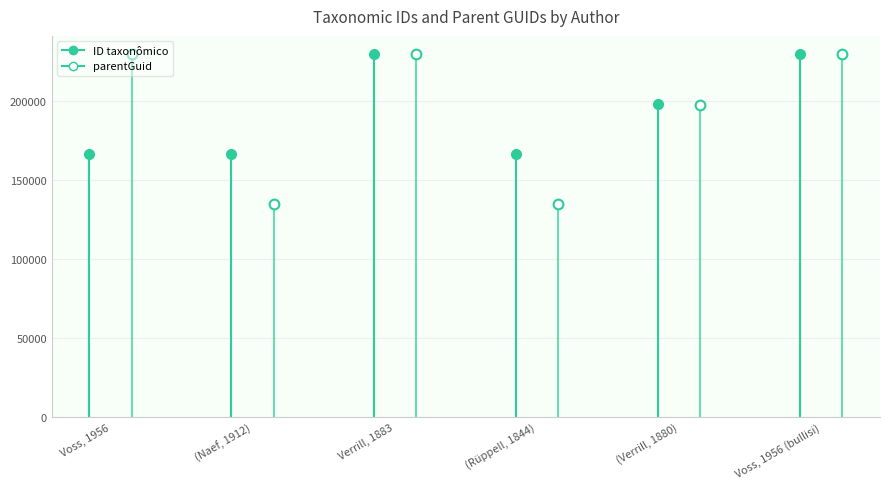

What is the difference between the second highest and second lowest values in the ID taxonômico series?

63119